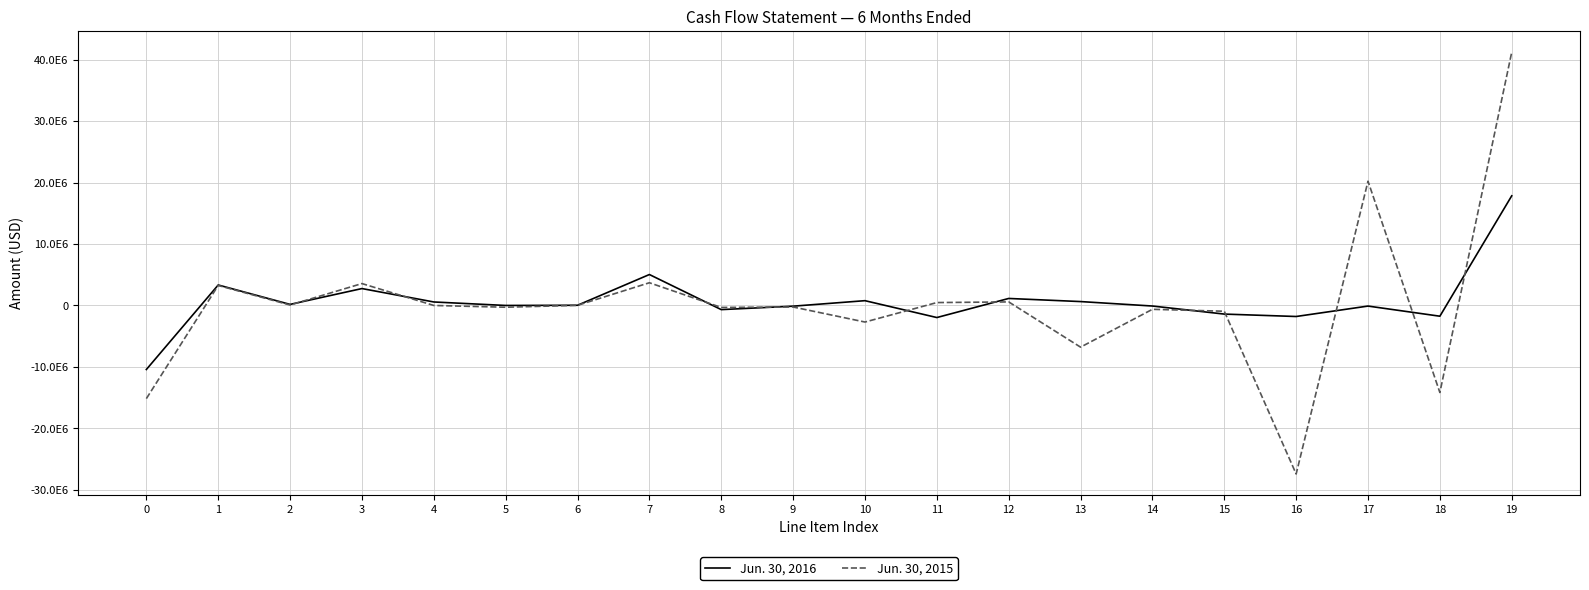

What is the spread (max minus min) of values at 3?

813486